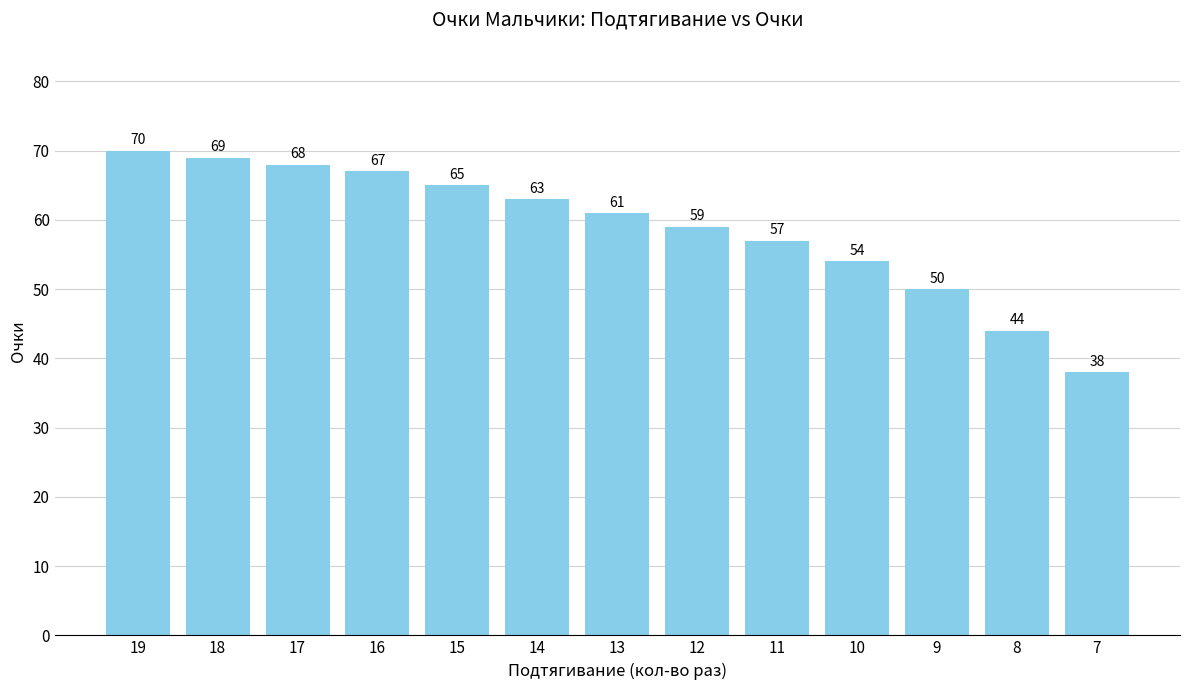

True or false: the data shows 33 at 9.

False